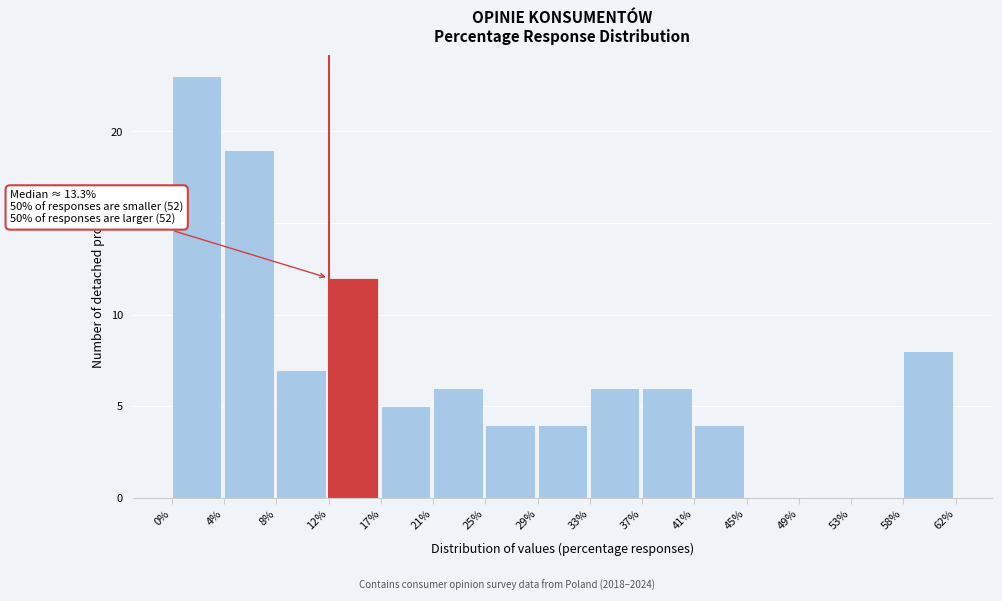

Which range on the x-axis has the tallest bar?

0% to 4%